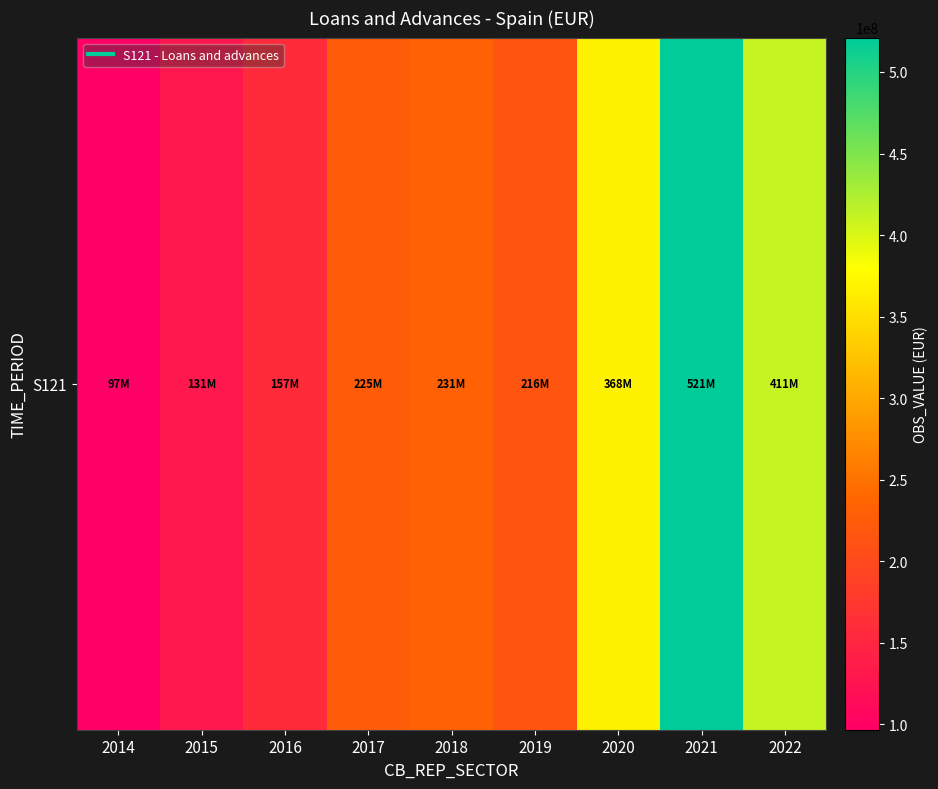

Reading left to right, extract all data points from this chart.

2014=96770730	2015=130911983	2016=157398628	2017=225242564	2018=231040887	2019=215778737	2020=368252539	2021=521085890	2022=411140923